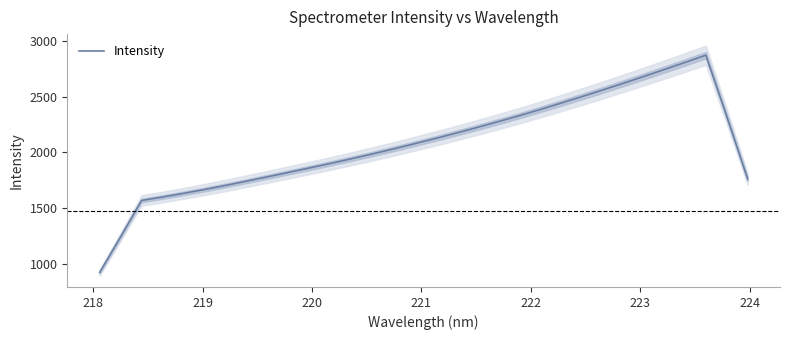

What is the maximum value for Intensity?

2871.9